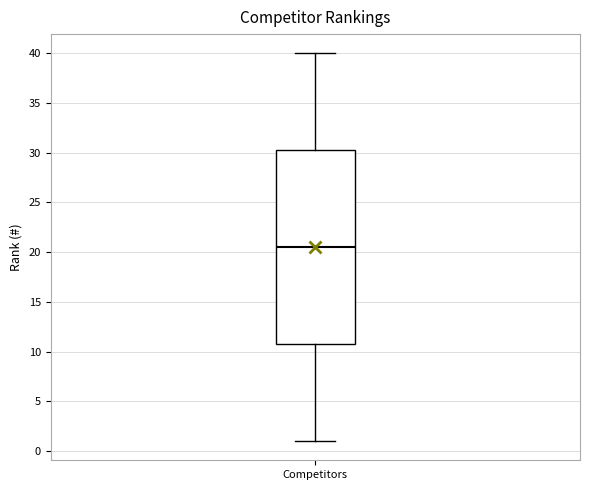

Read this box plot against the y-axis: the position of the median line, the range covered by the box, and the ends of both whiskers. The values are not printed on the chart, so give them approximately, as read against the axis.

median 20.5, box 11.0 to 30.5, whiskers 1.0 to 40.0